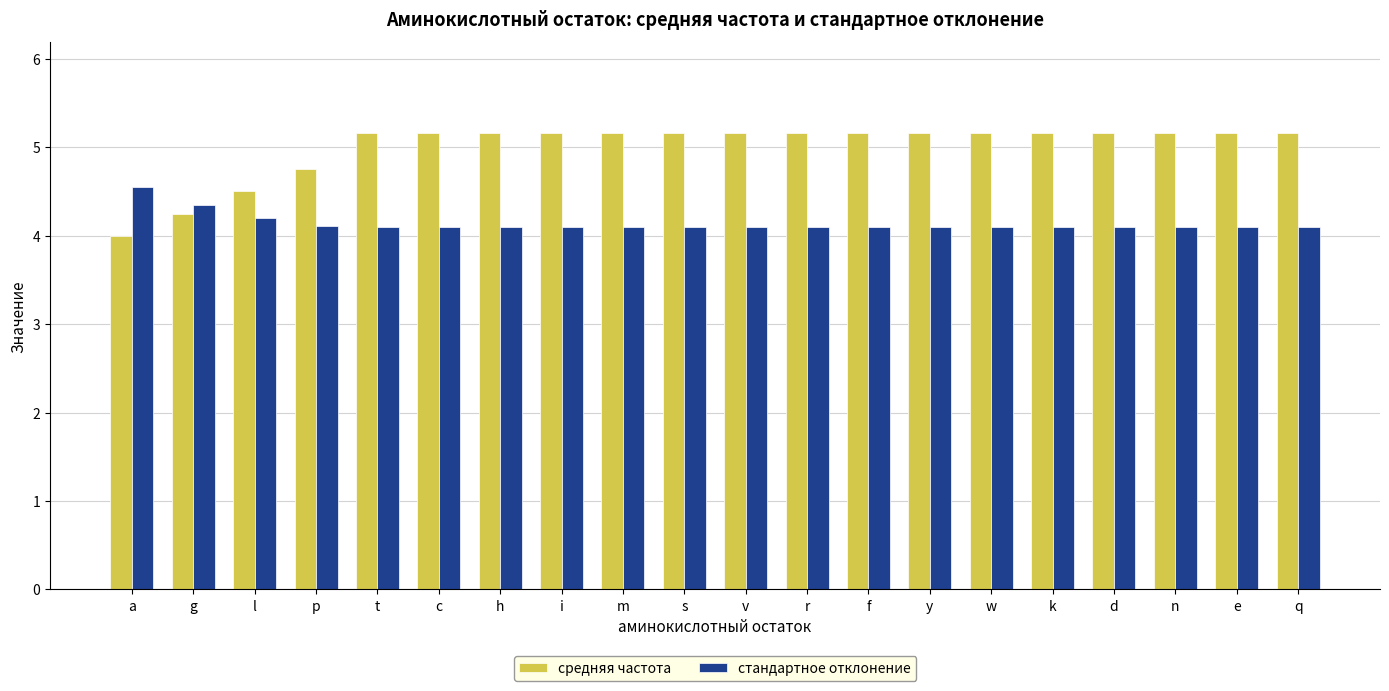

What value does the стандартное отклонение series have at v?

4.1